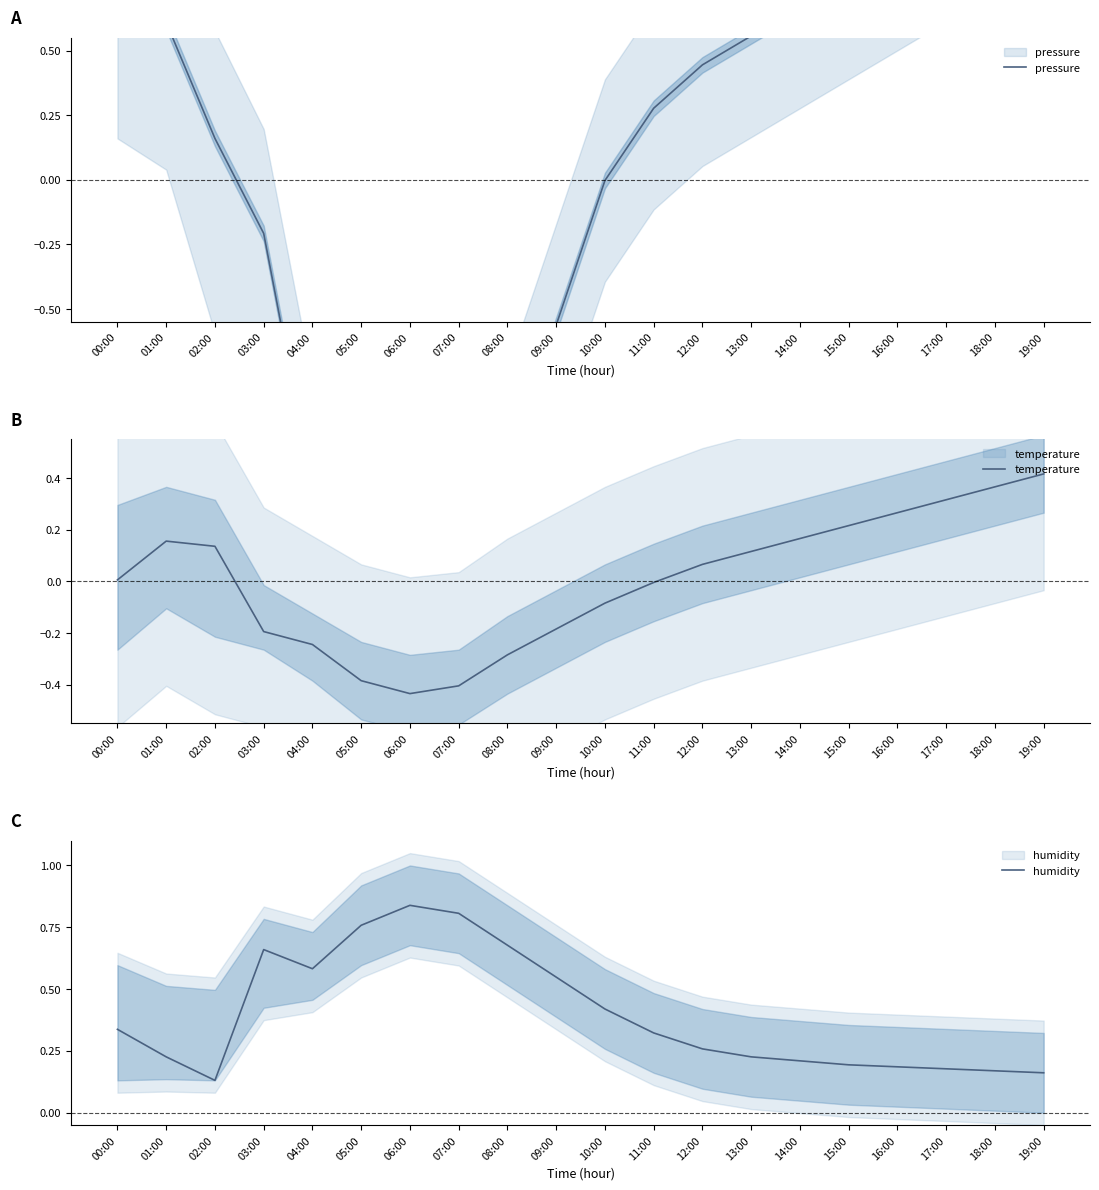

The temperature series shows -0.0 at 11:00. True or false?

True